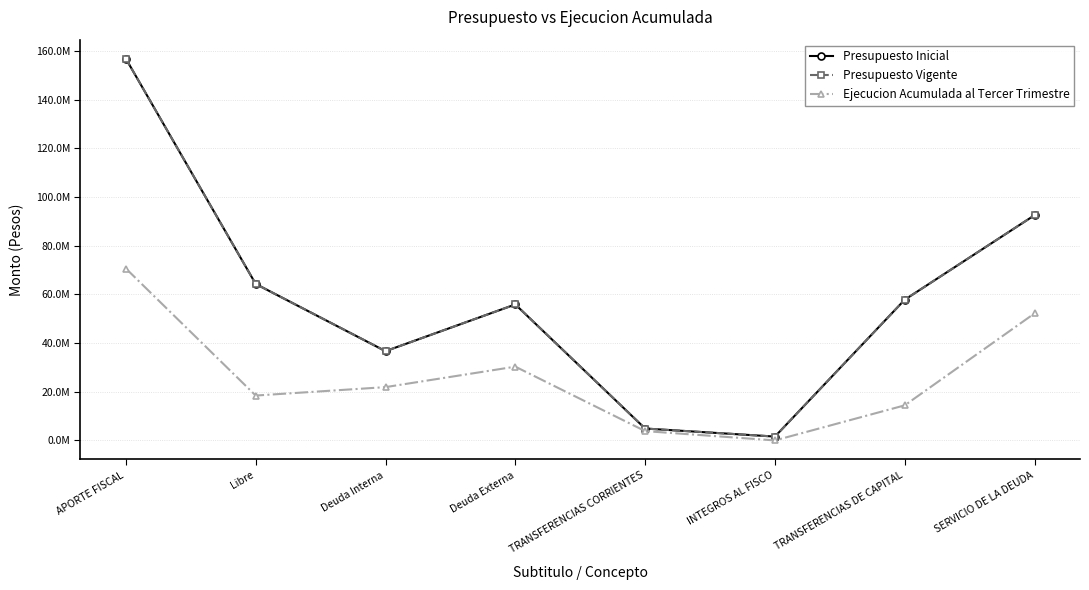

True or false: Presupuesto Vigente has more than 0 interior local peaks.

True